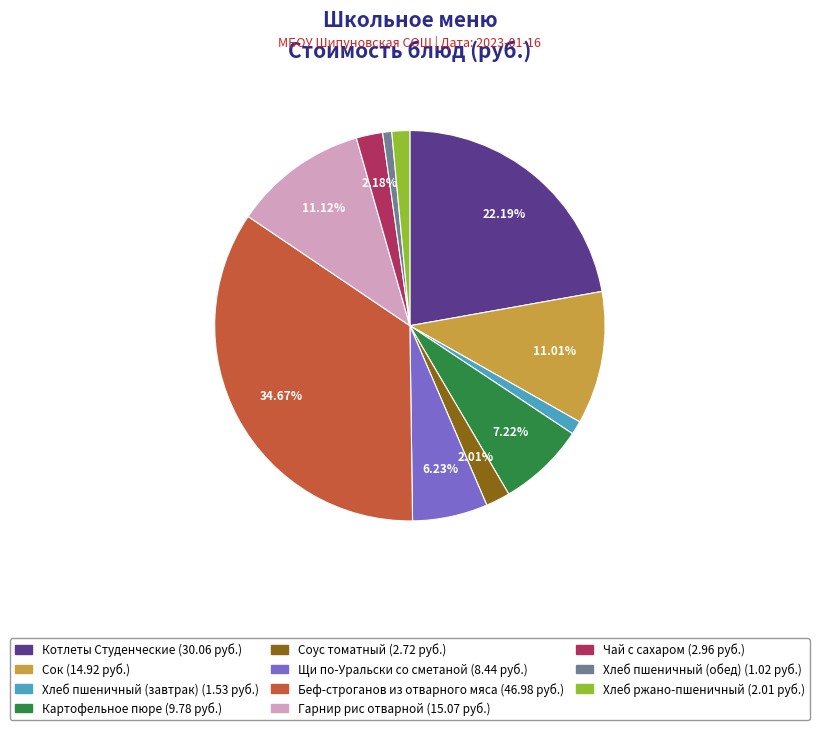

Which has a higher value, Беф-строганов из отварного мяса or Котлеты Студенческие?

Беф-строганов из отварного мяса